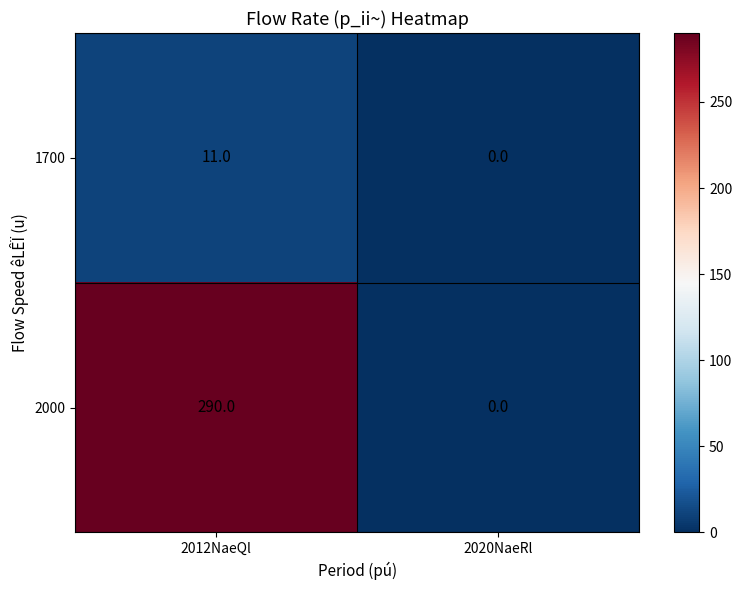

Reading right to left, extract all data points from this chart.

1700: 0	11
2000: 0	290